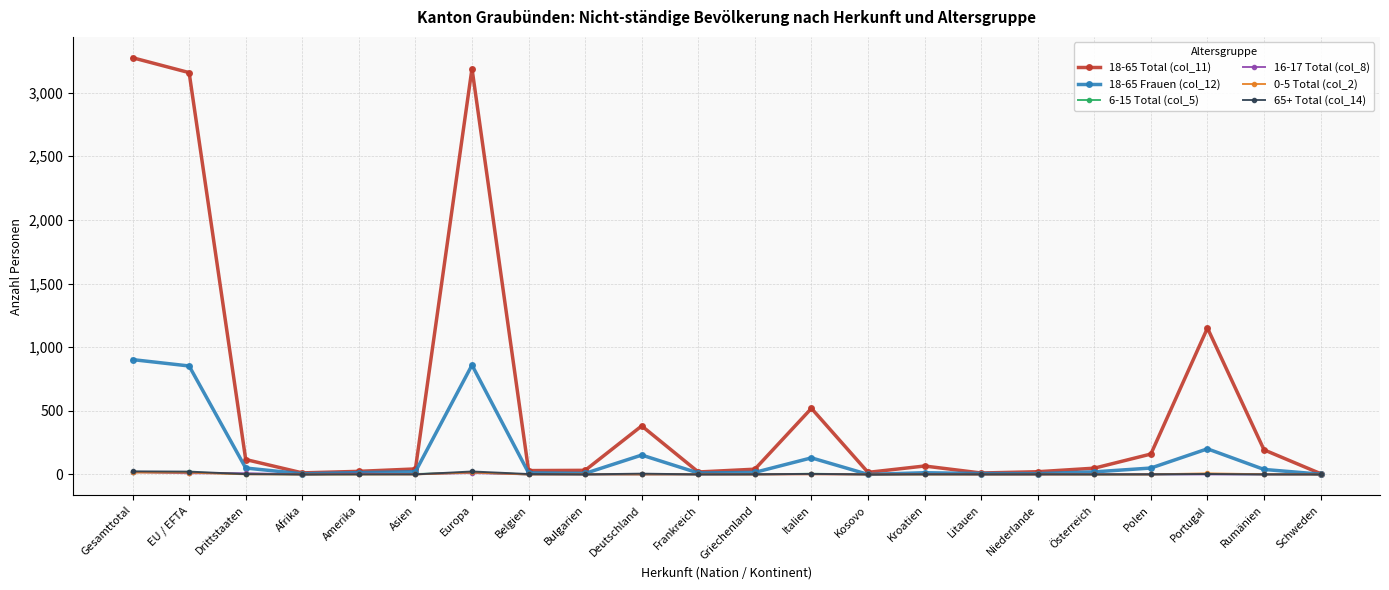

What is the value of the 18-65 Frauen (col_12) point at the 11th from the left?

11